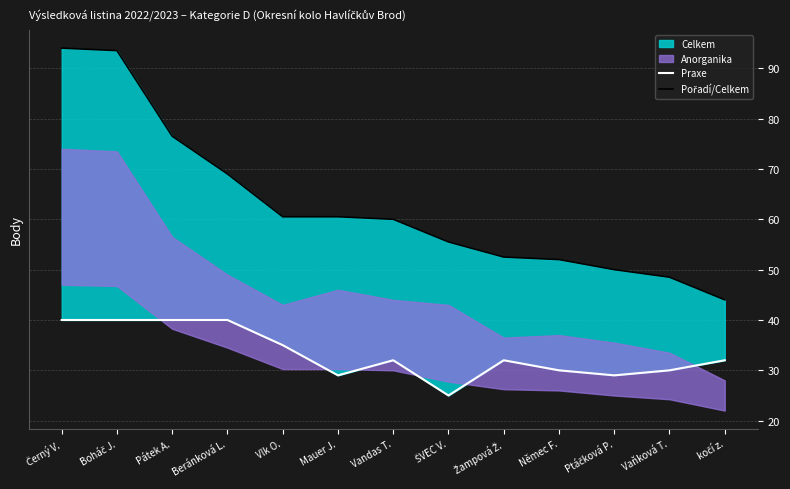

Which label corresponds to the smallest value in the chart?

ŠVEC V.